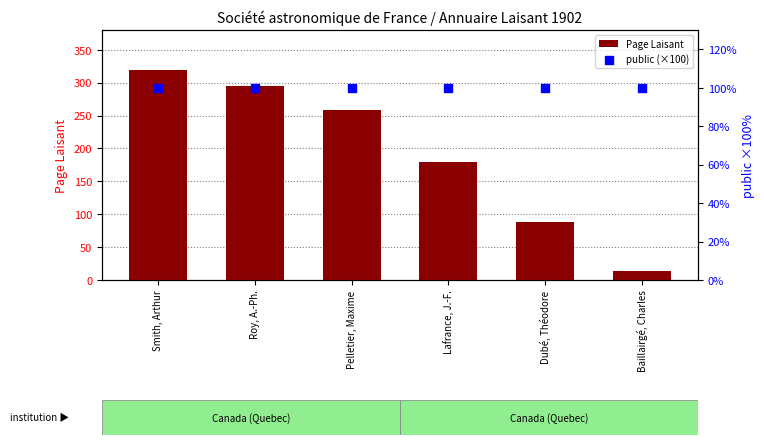

At how many categories does at least one series exceed 241?

3